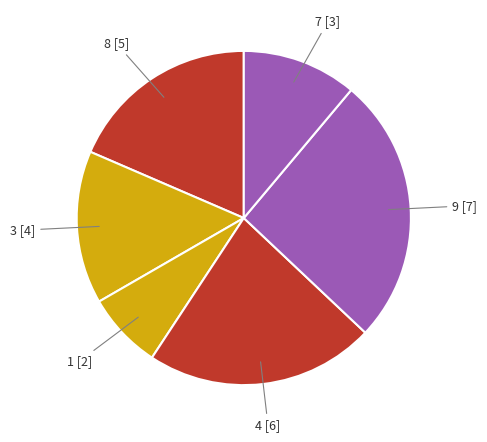

Do 9 and 1 together represent more than half of the pie?

No